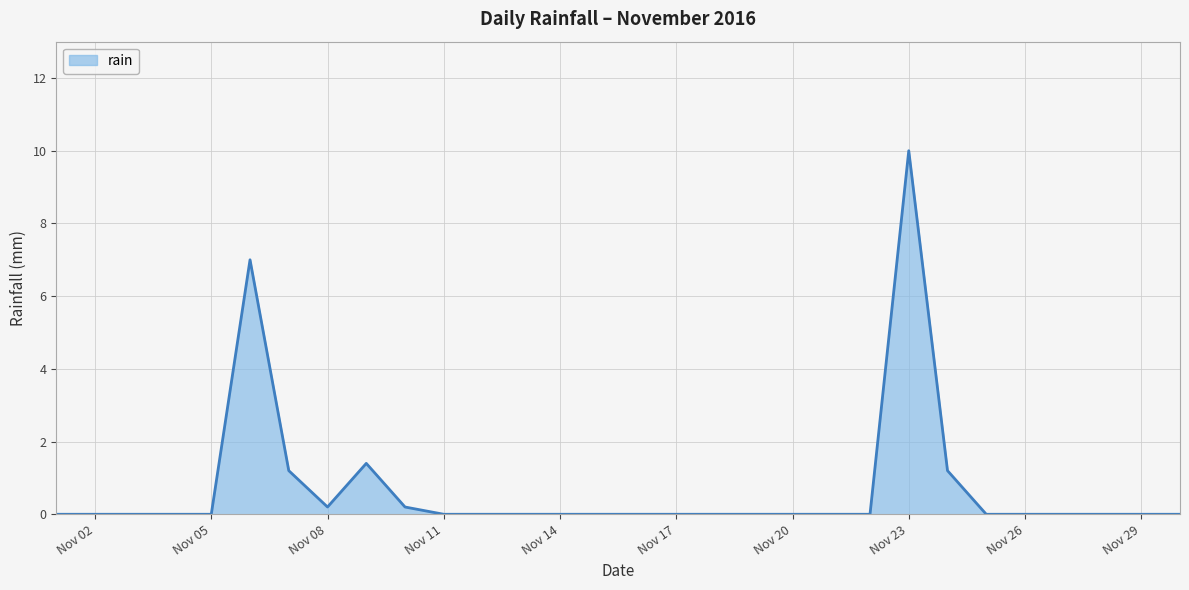

What is the greatest value displayed?

10.0